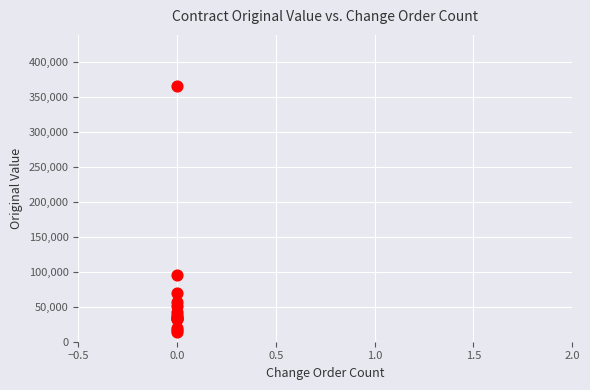

What Y value in the scatter plot is closest to 189250?

95551.0